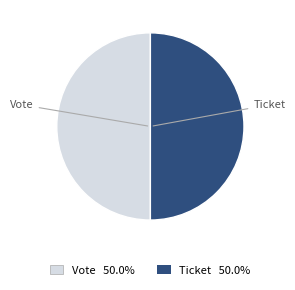

Approximately how many times larger is the value at Vote compared to Ticket?

1.0